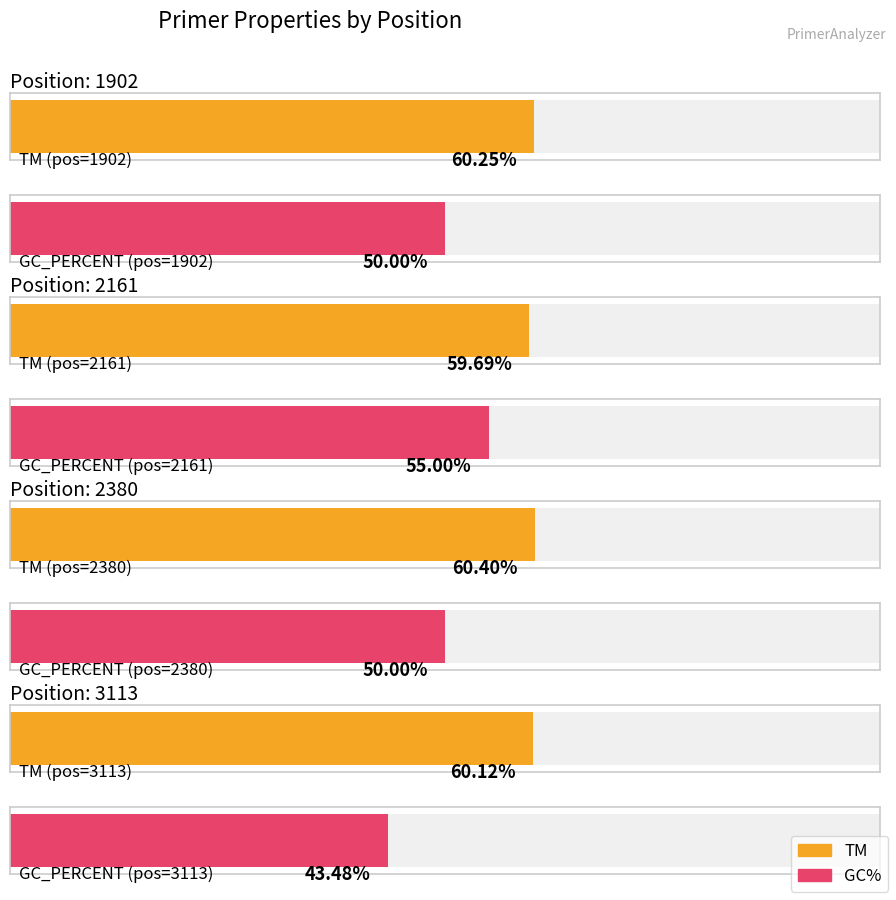

What is the difference between the highest and lowest values at 2380?

10.4